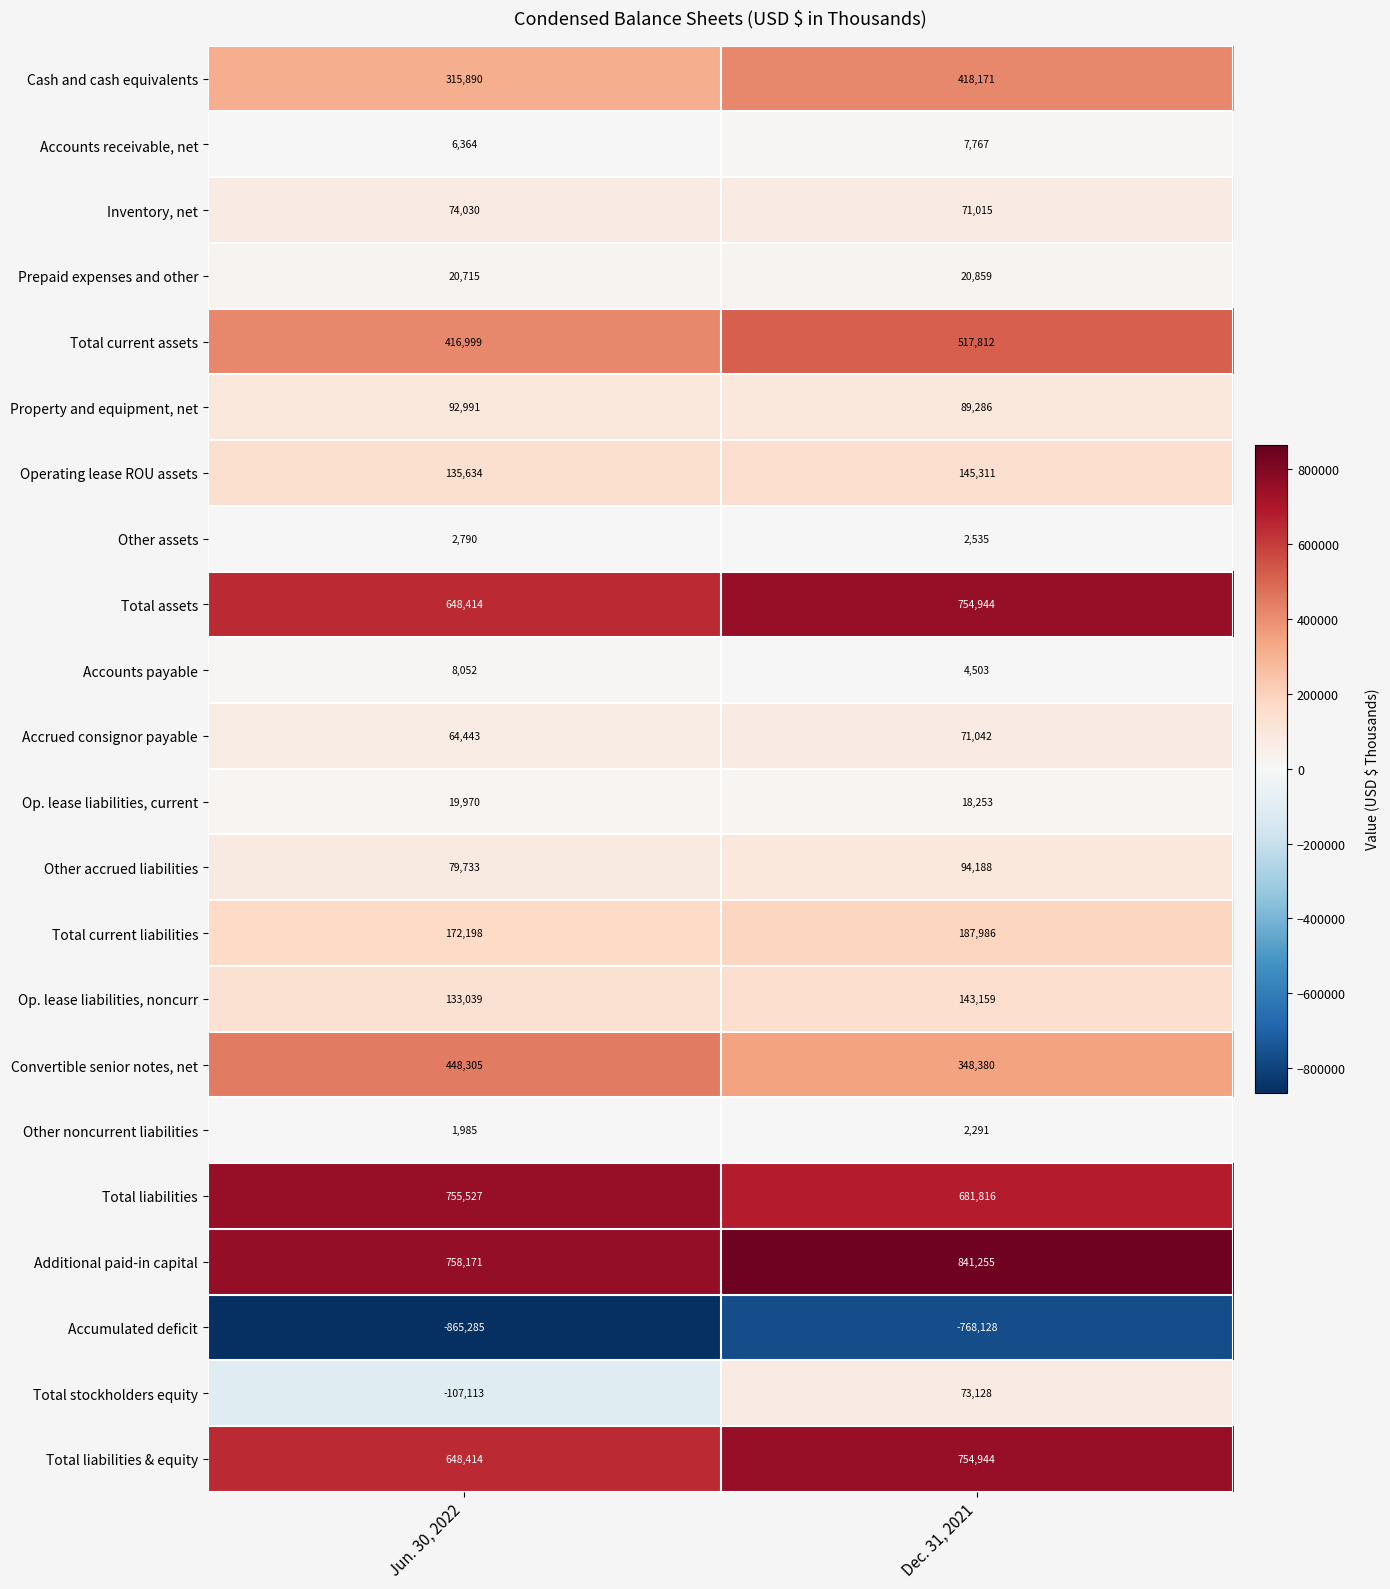

What is the greatest value displayed?

841255